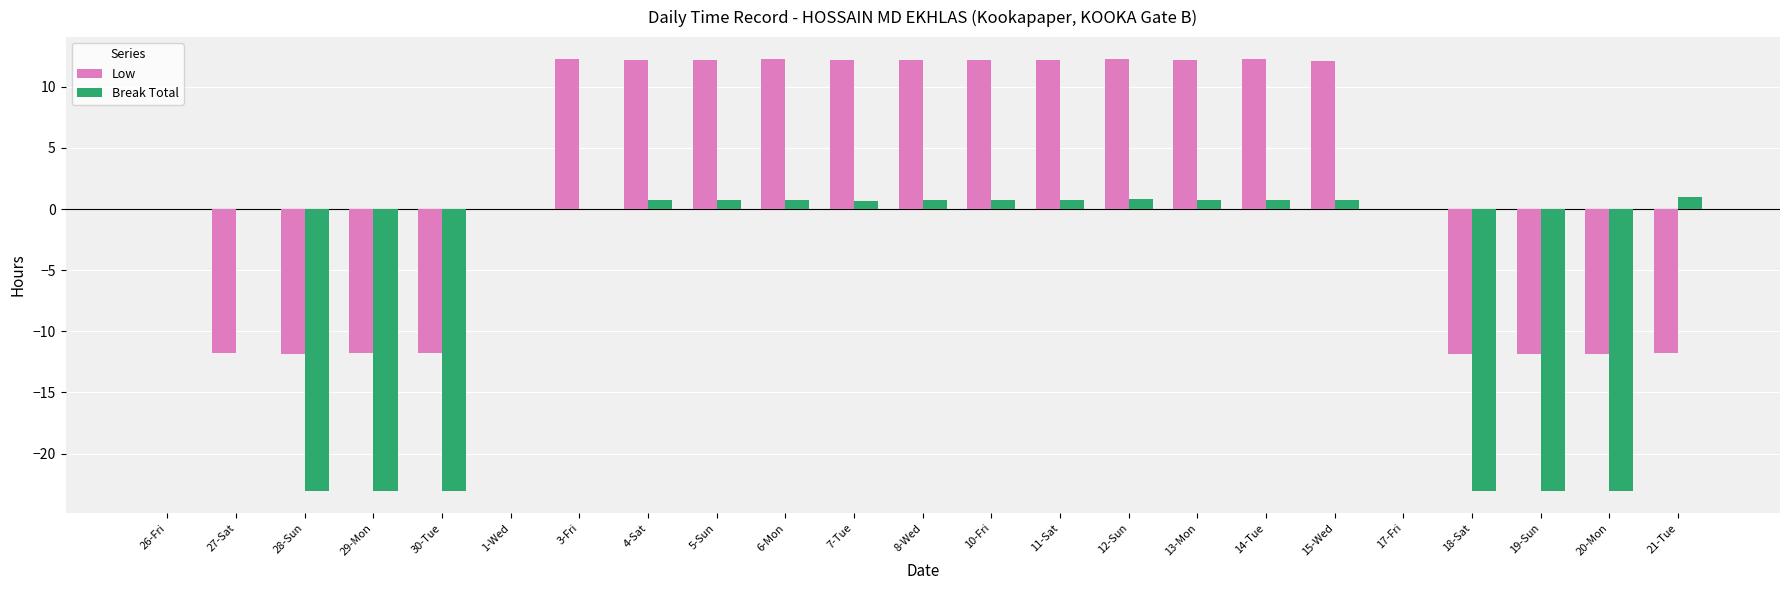

Is it true that Low equals 12.3 at 12-Sun?

True